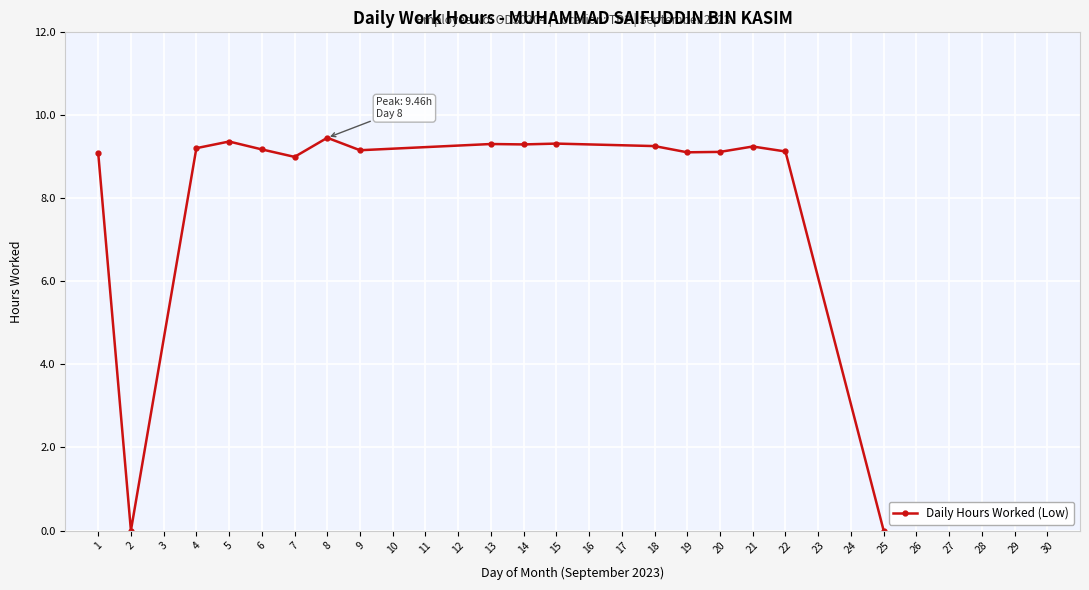

The chart shows a value of 6.5 at 9. True or false?

False